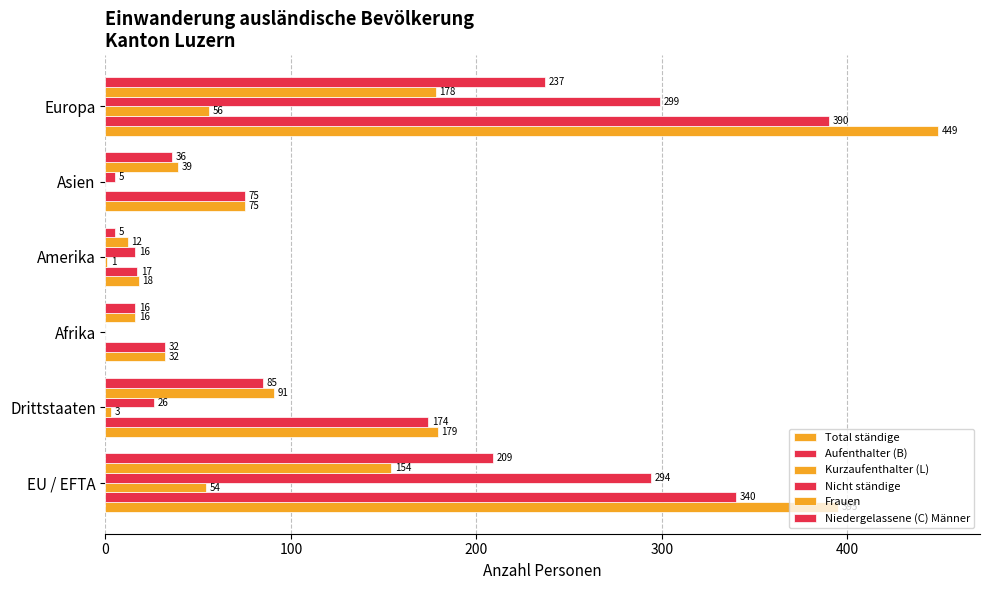

Rank the series by their maximum value, from highest to lowest.

Total ständige, Aufenthalter (B), Nicht ständige, Niedergelassene (C) Männer, Frauen, Kurzaufenthalter (L)